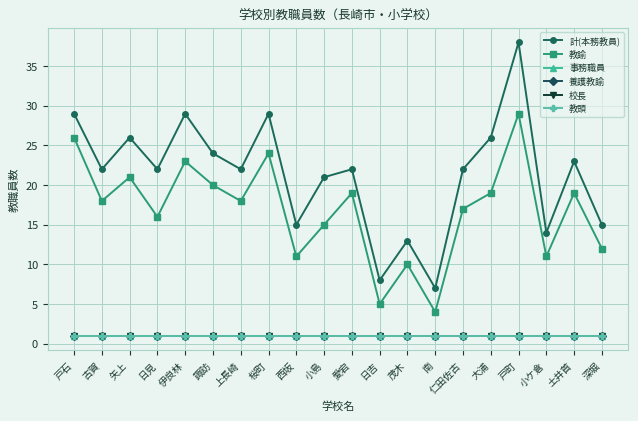

Is this an area chart (filled region under the line)?

No